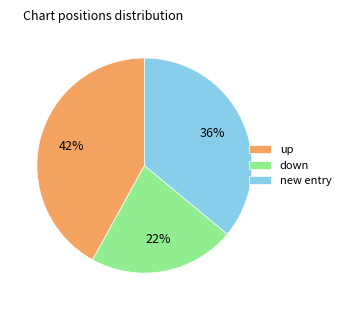

Combined, do up and new entry account for over 50%?

Yes